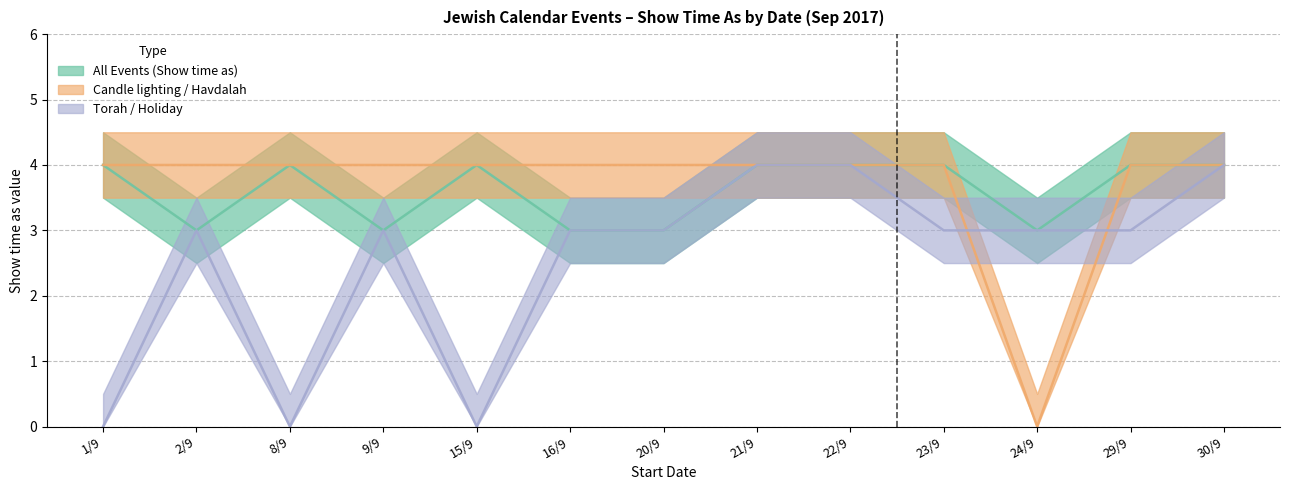

What is the average value of the Torah / Holiday series?

3